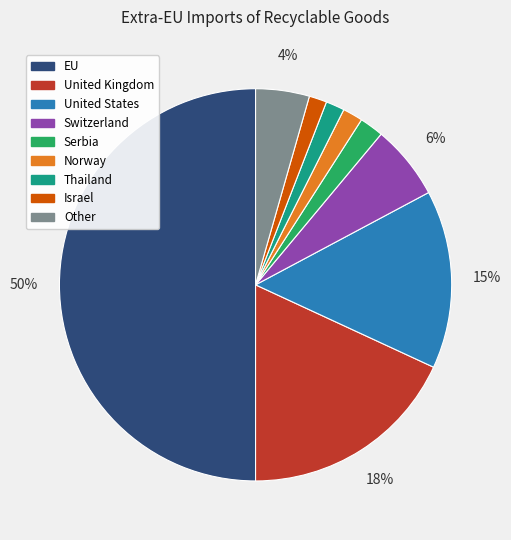

What is the largest slice in the pie chart?

EU